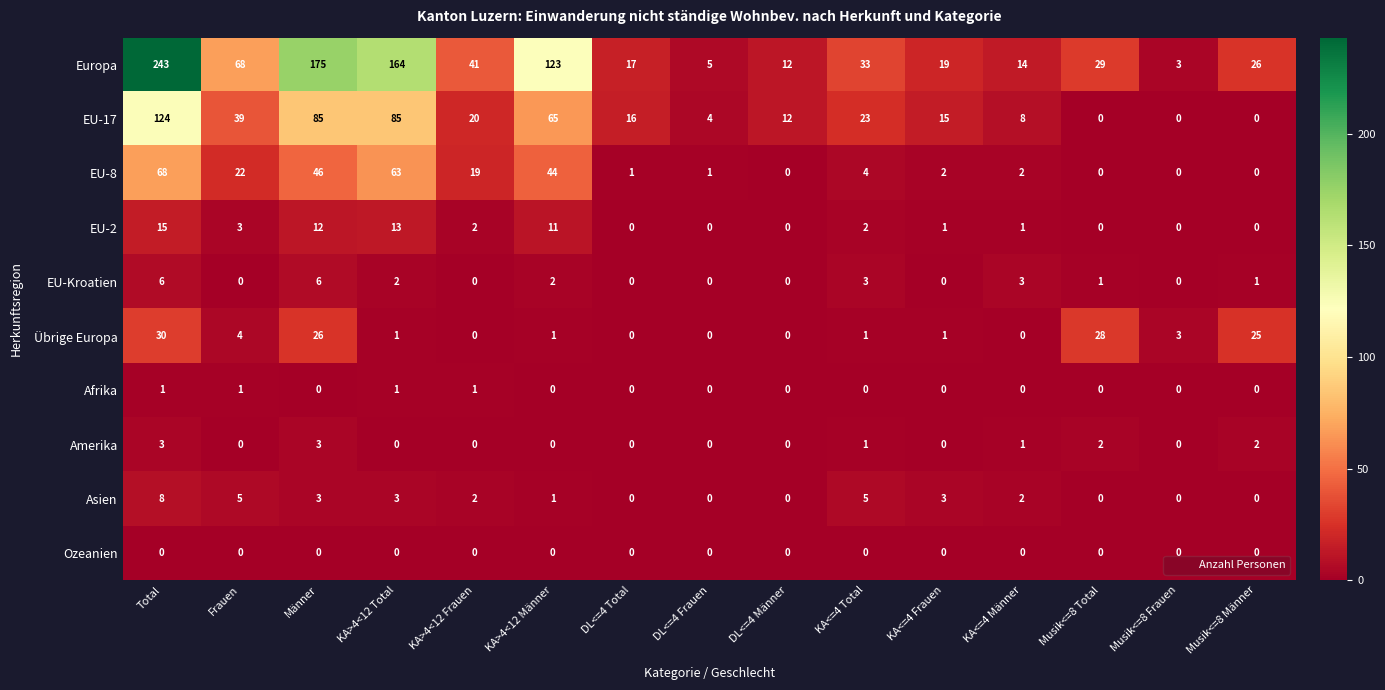

At which category is the sum across all series the highest?

Total